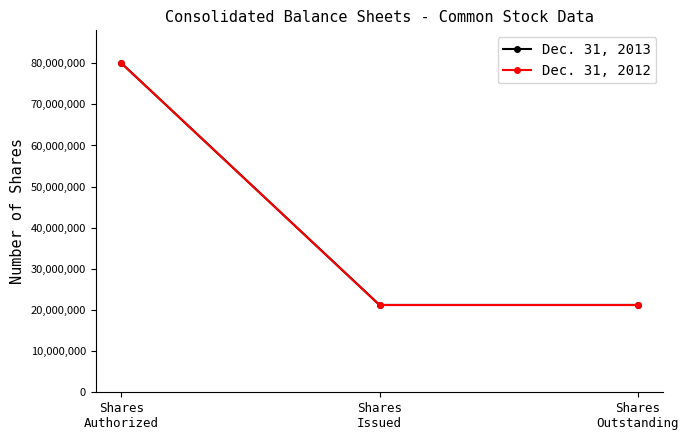

True or false: Dec. 31, 2013 has a value of 80000000 at Shares
Authorized.

True